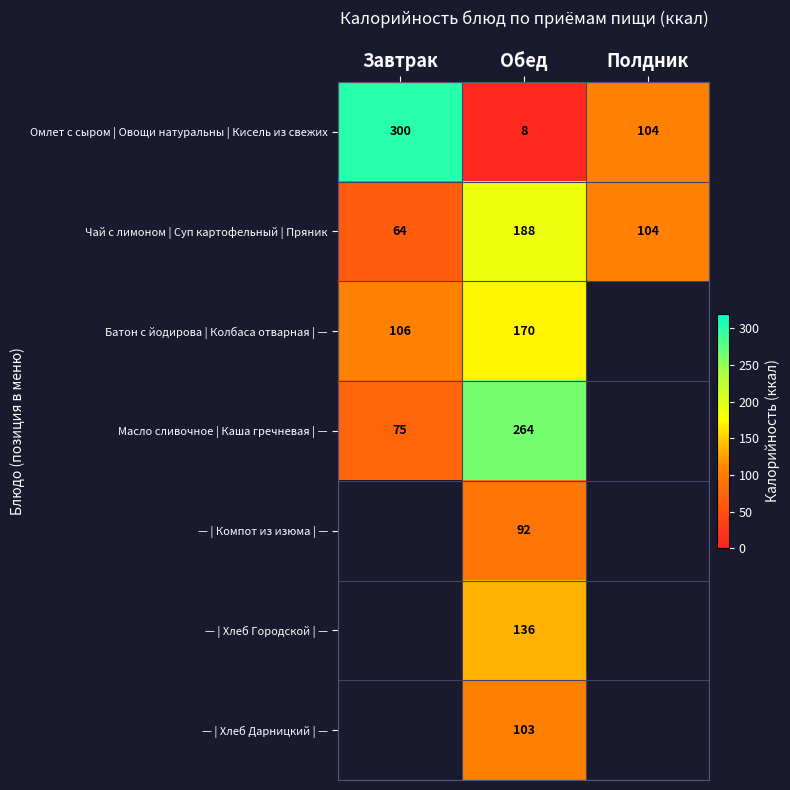

How many series are shown in this chart?

7